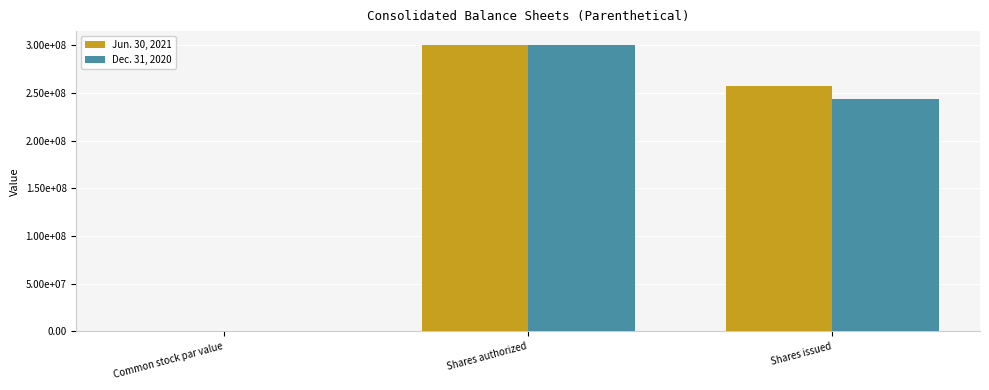

True or false: Dec. 31, 2020 has a value of 57567391.4 at Shares issued.

False